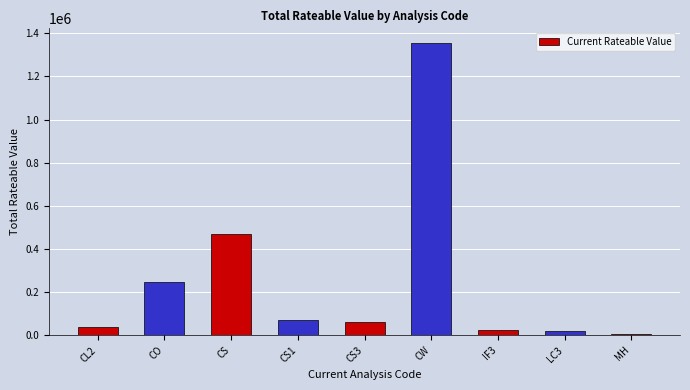

Between CW and CO, which is larger?

CW